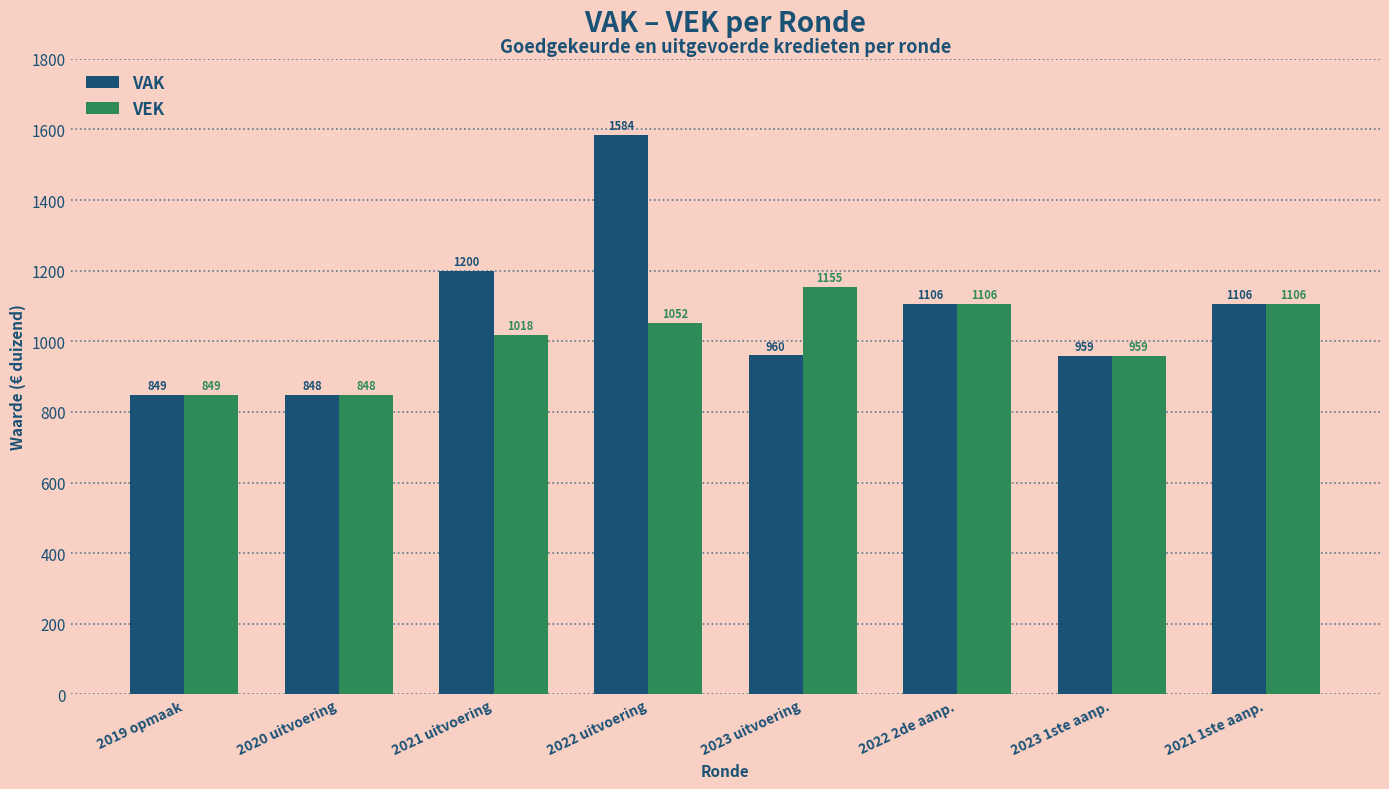

What is the label of the 4th bar from the right?

2023 uitvoering